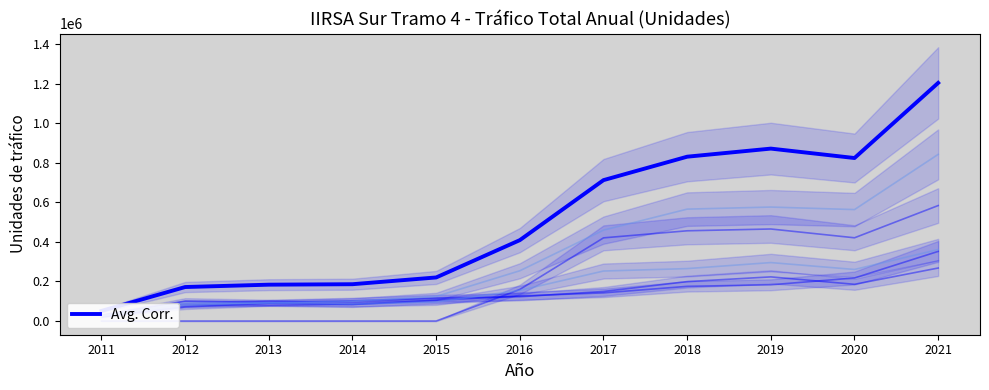

Reading left to right, extract all data points from this chart.

51152	171844	183748	186083	220272	408874	712121	830601	871459	823872	1203498